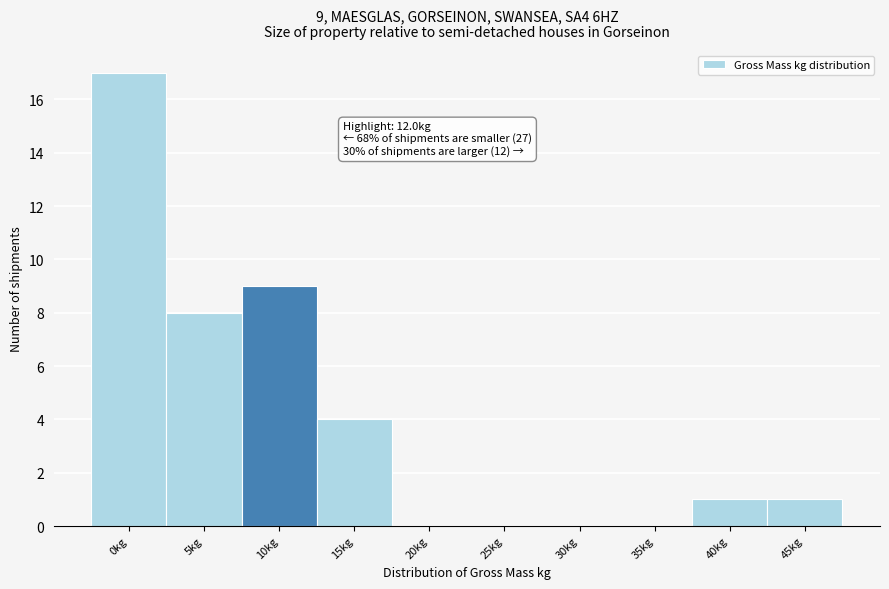

Reading right to left, what are all the values shown in this chart?

45kg=1	40kg=1	35kg=0	30kg=0	25kg=0	20kg=0	15kg=4	10kg=9	5kg=8	0kg=17